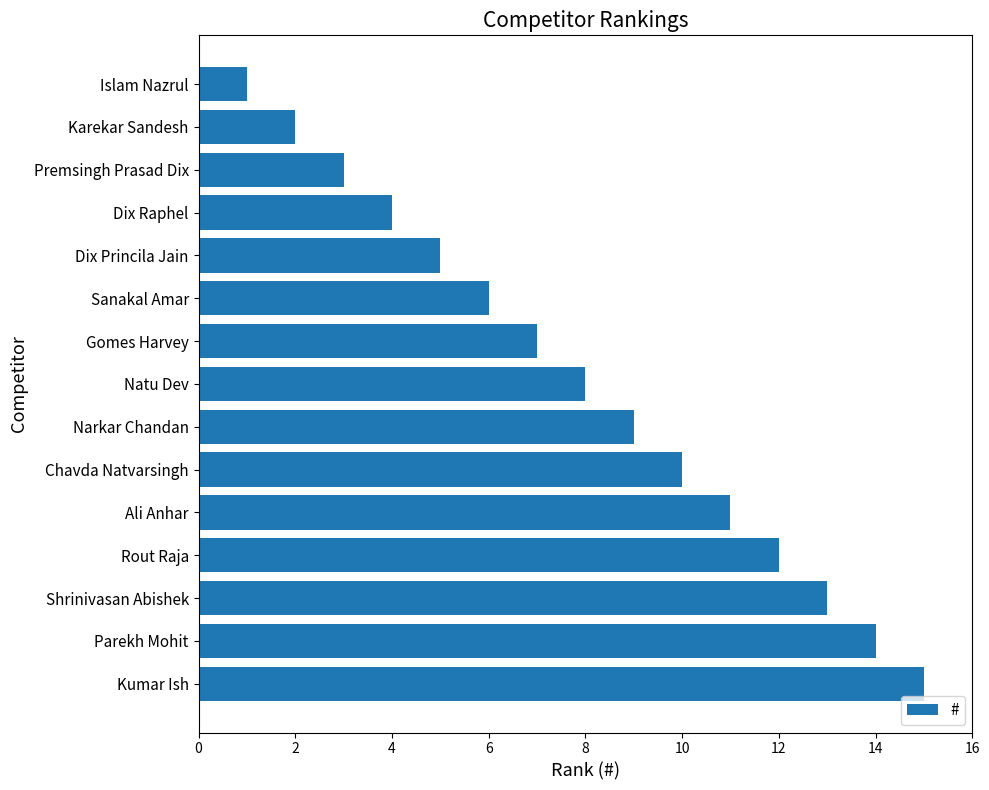

What is the maximum value shown in the chart?

15